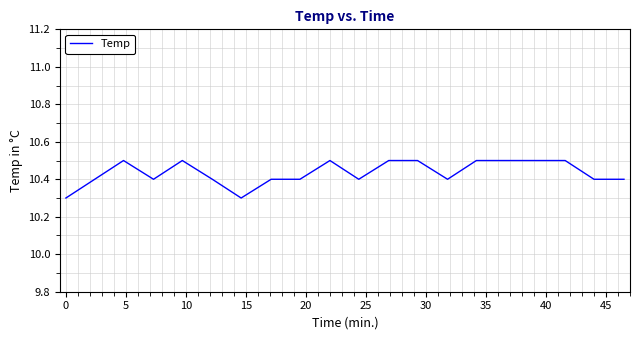

What is the greatest value displayed?

10.5